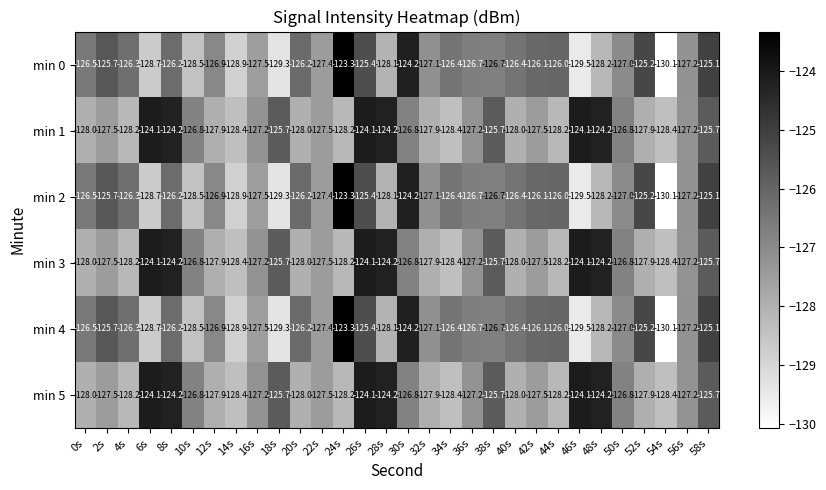

How many distinct data groups are displayed?

6